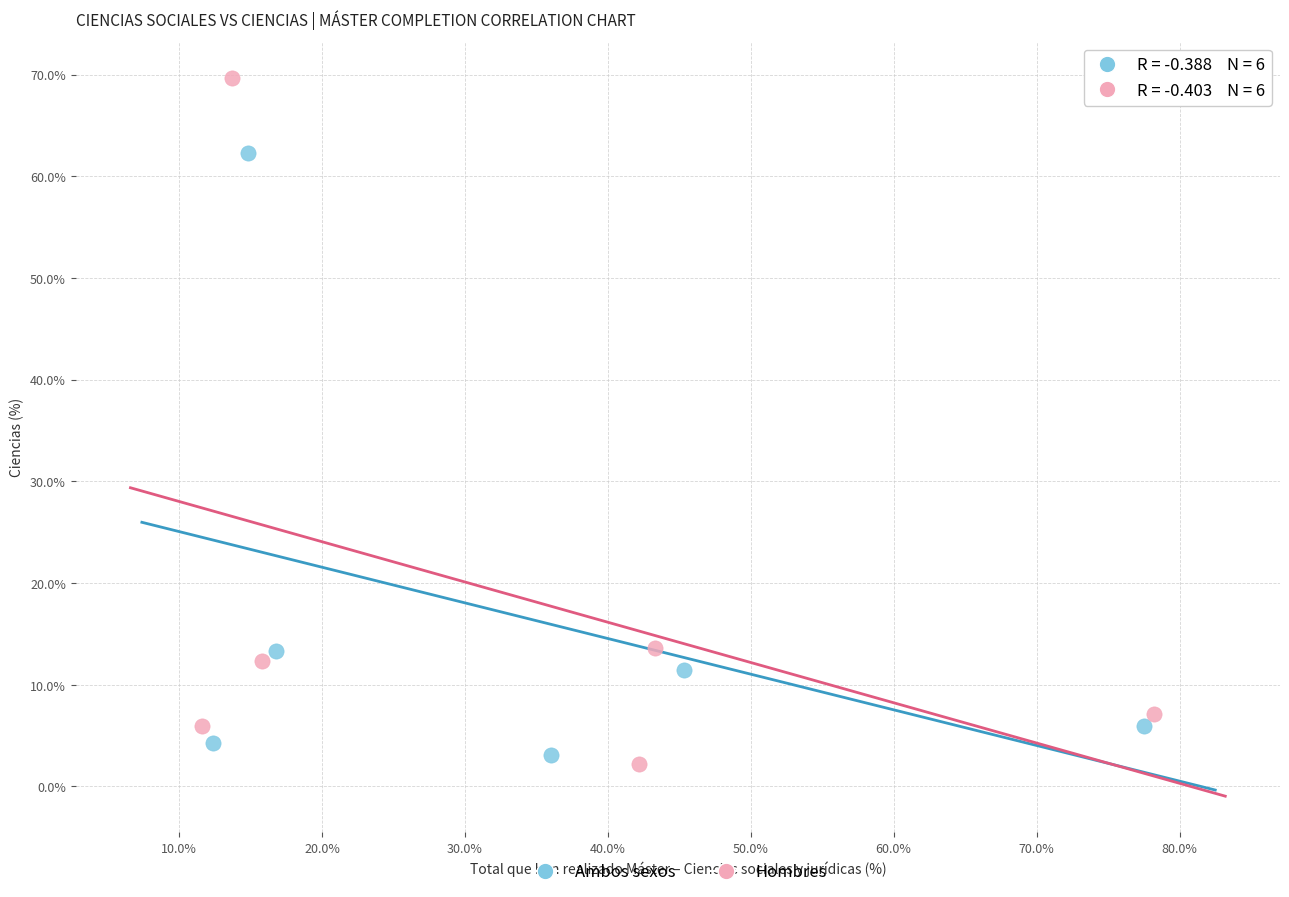

Which series has the largest Y range (max minus min)?

Hombres